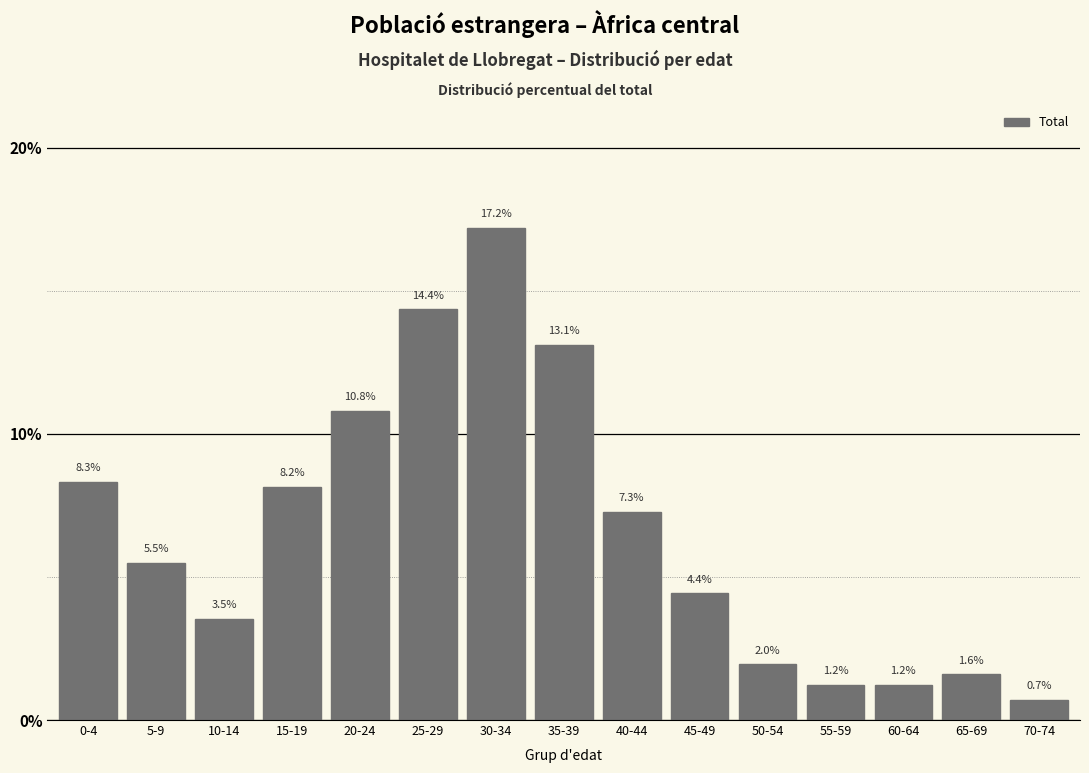

Reading right to left, what are all the values shown in this chart?

70-74=0.7	65-69=1.6	60-64=1.2	55-59=1.2	50-54=2.0	45-49=4.4	40-44=7.3	35-39=13.1	30-34=17.2	25-29=14.4	20-24=10.8	15-19=8.2	10-14=3.5	5-9=5.5	0-4=8.3